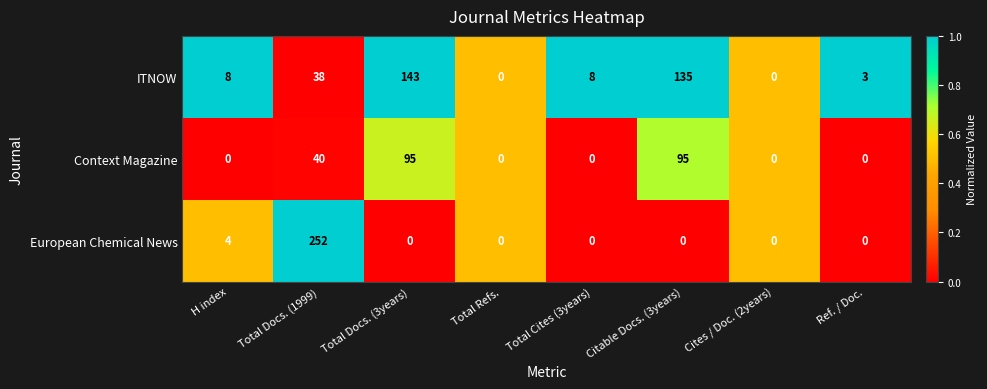

What is the difference between the highest and lowest values at H index?

8